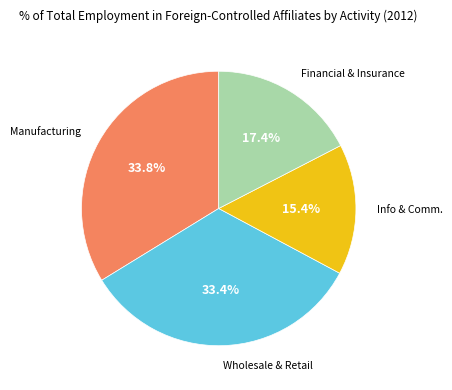

Is there any slice that represents more than half of the pie?

No